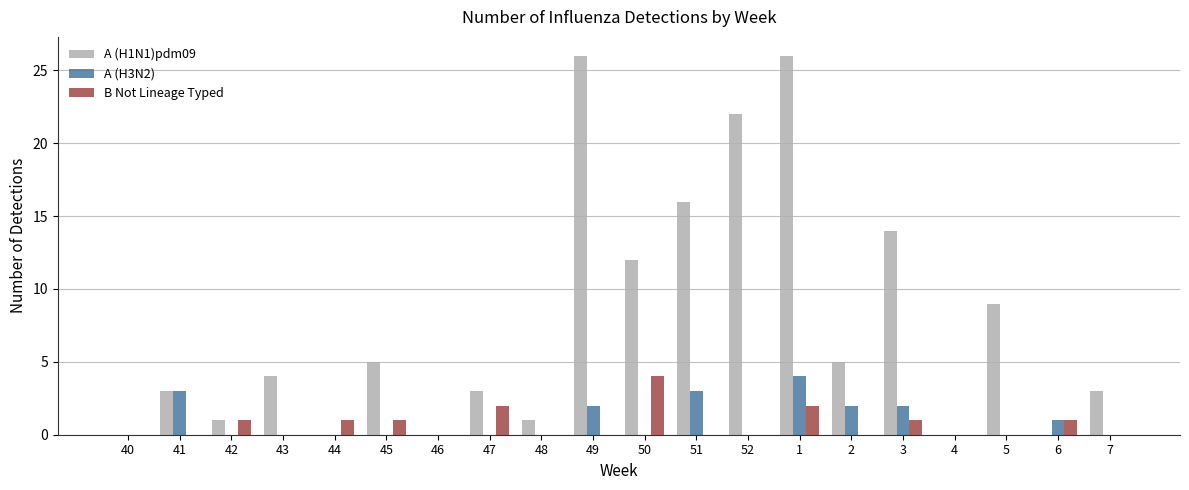

How many data points does each series have?

20